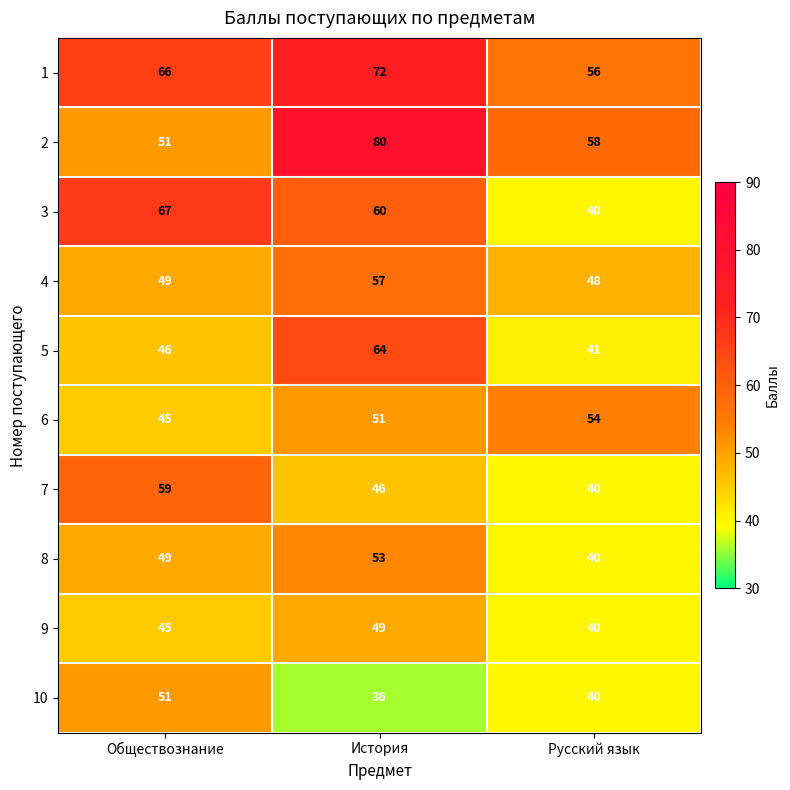

What is the maximum value shown in the chart?

80